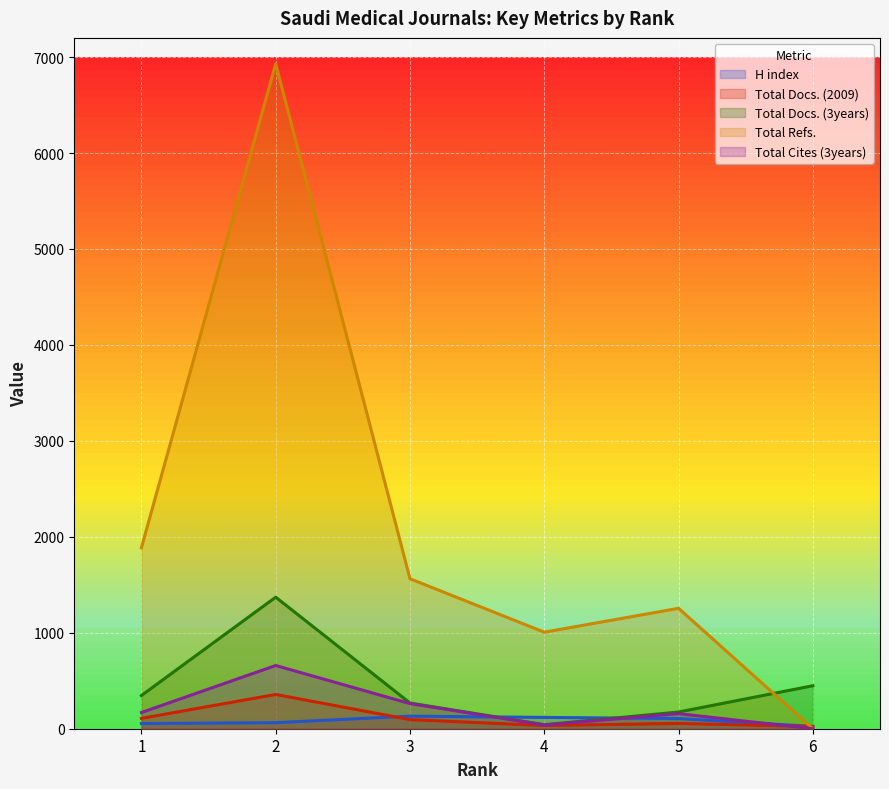

What is the value of the H index point at the 1st from the left?

54